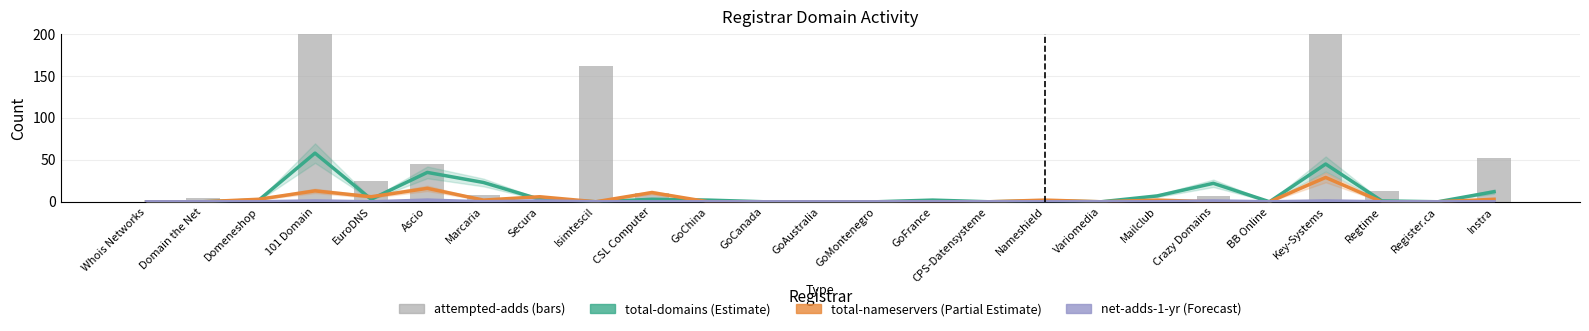

How many series are shown in this chart?

4